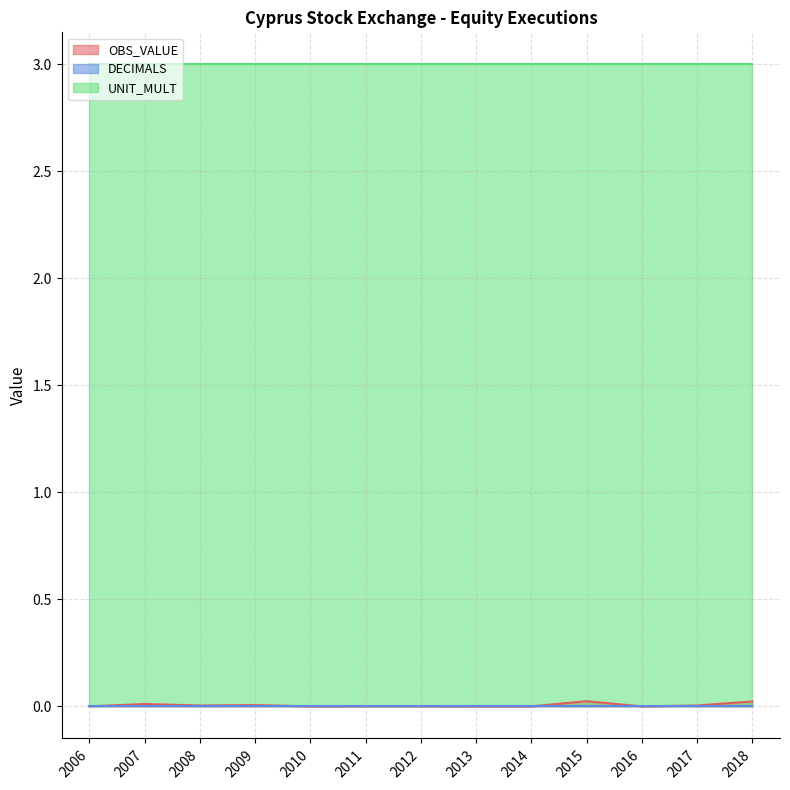

Where is the first local minimum for OBS_VALUE?

2008